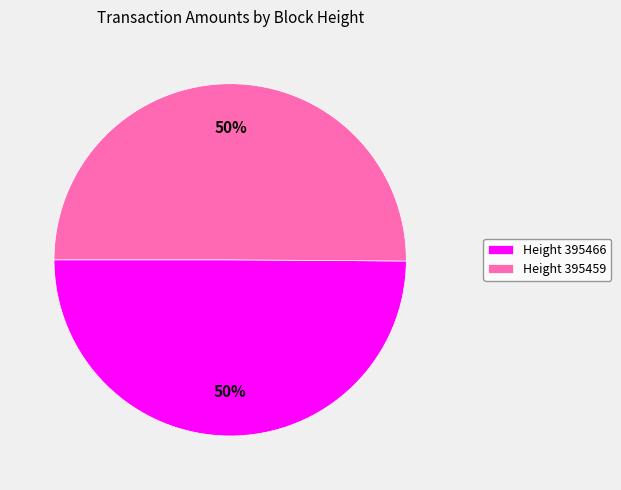

What is the ratio of the value at Height 395466 to the value at Height 395459?

1.0